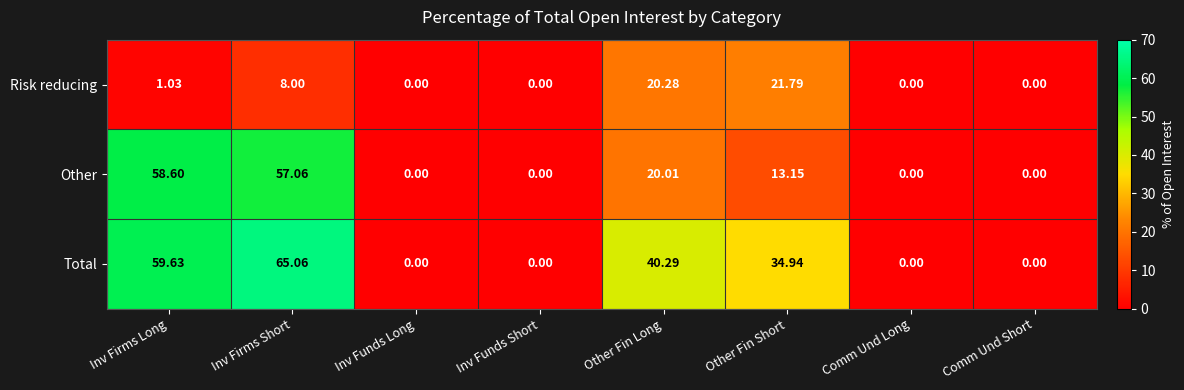

Rank the series by their average value, from highest to lowest.

Total, Other, Risk reducing